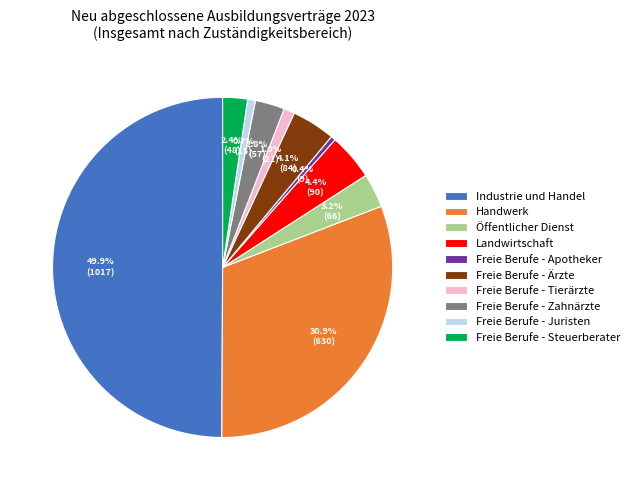

To the nearest percent, what is the average slice percentage?

10%